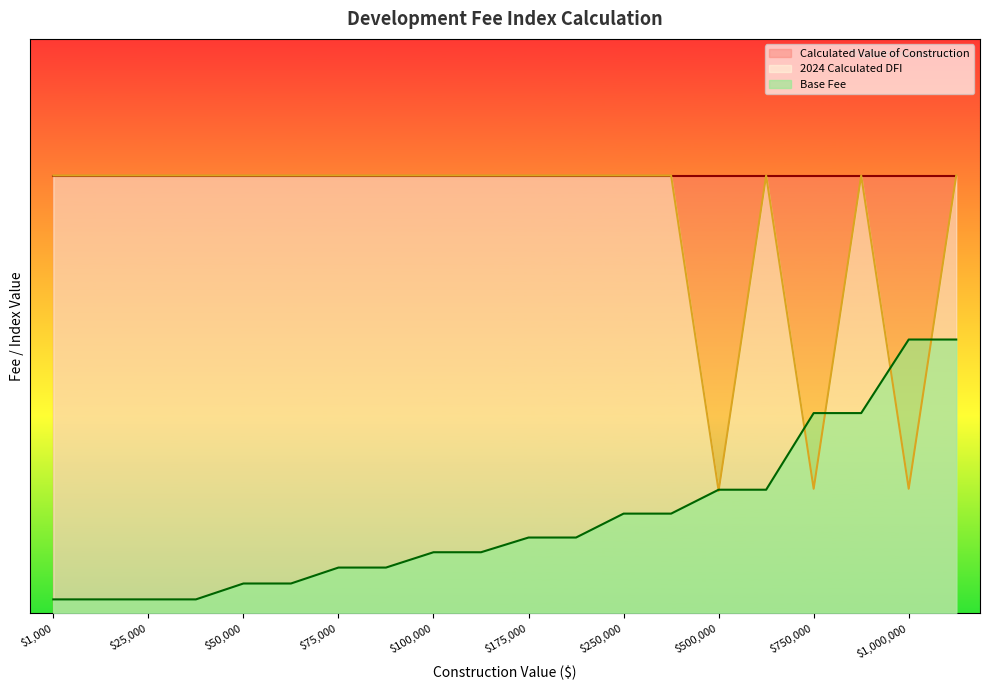

True or false: 2024 Calculated DFI has a value of 1071.6 at 750000.

False